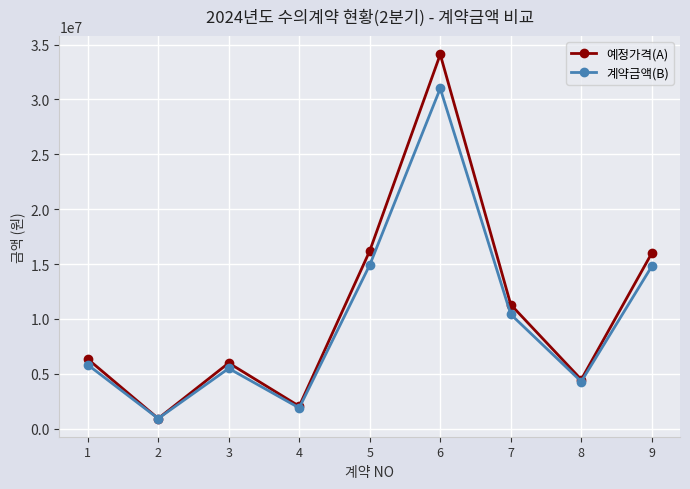

What is the value of the 예정가격(A) point at the 6th from the left?

34100000